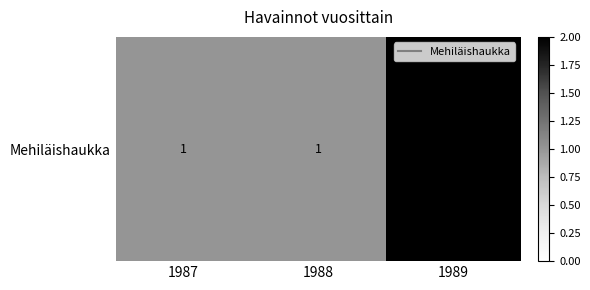

What is the ratio of the value at 1987 to the value at 1988?

1.0